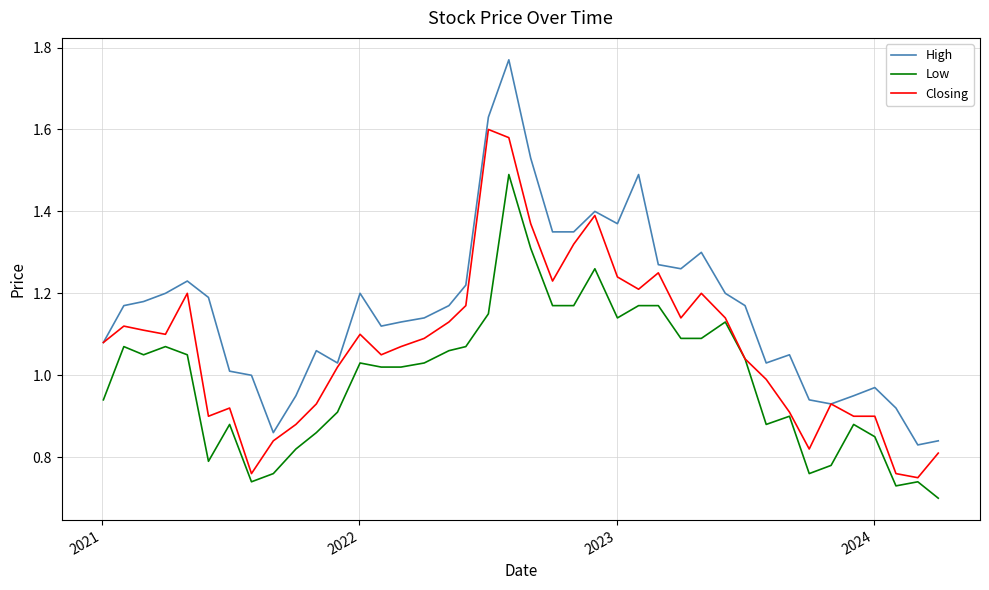

List the series in order of their overall mean, highest first.

High, Closing, Low